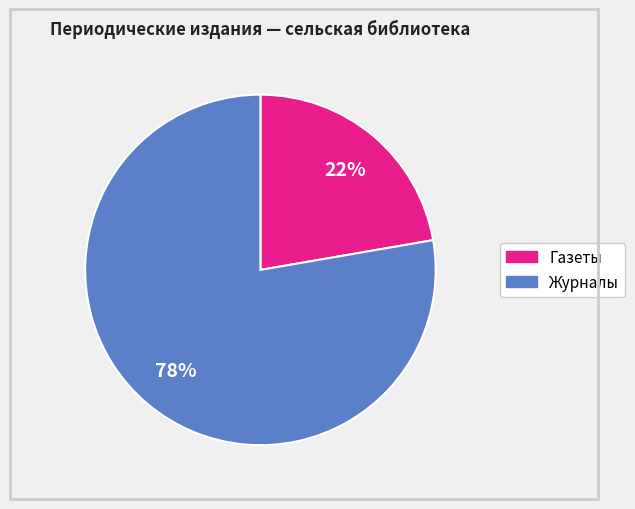

To the nearest percent, what is the average slice percentage?

50%